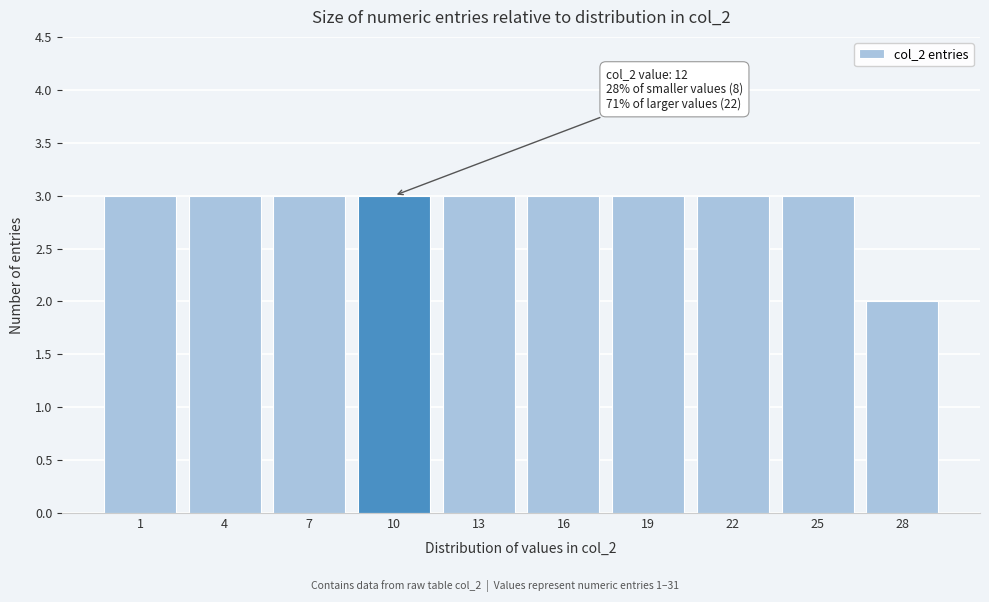

Reading left to right, transcribe all the data shown in this chart.

3	3	3	3	3	3	3	3	3	2